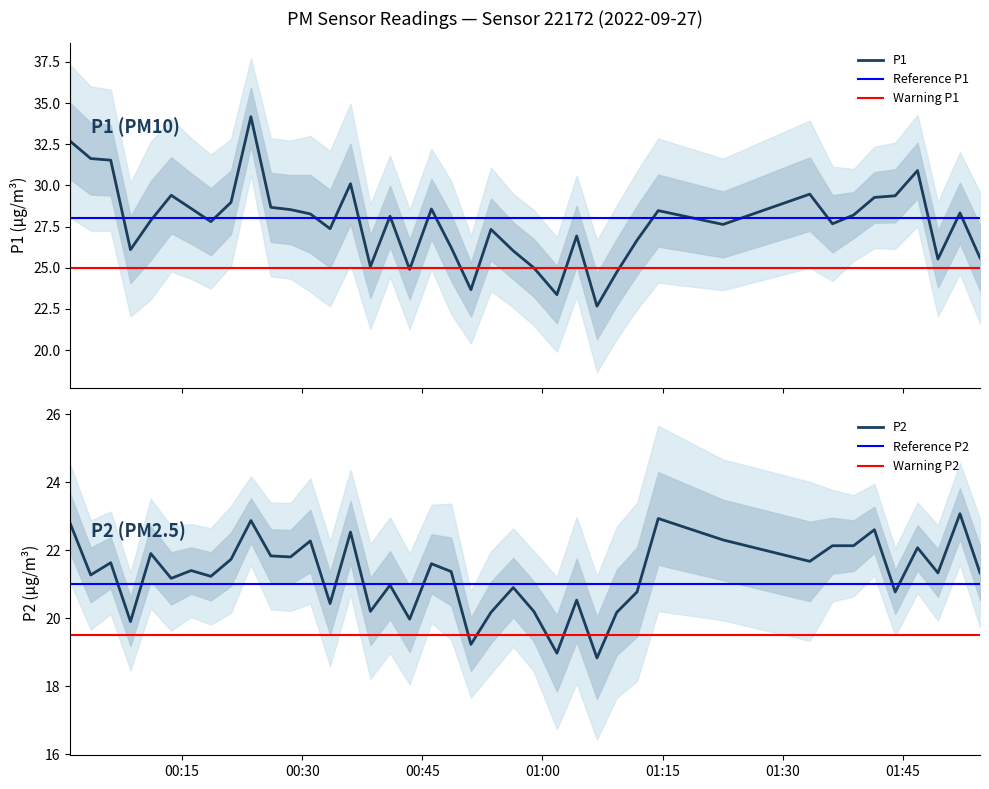

Between 01:00 and 05:00, which series saw the biggest shift?

P1